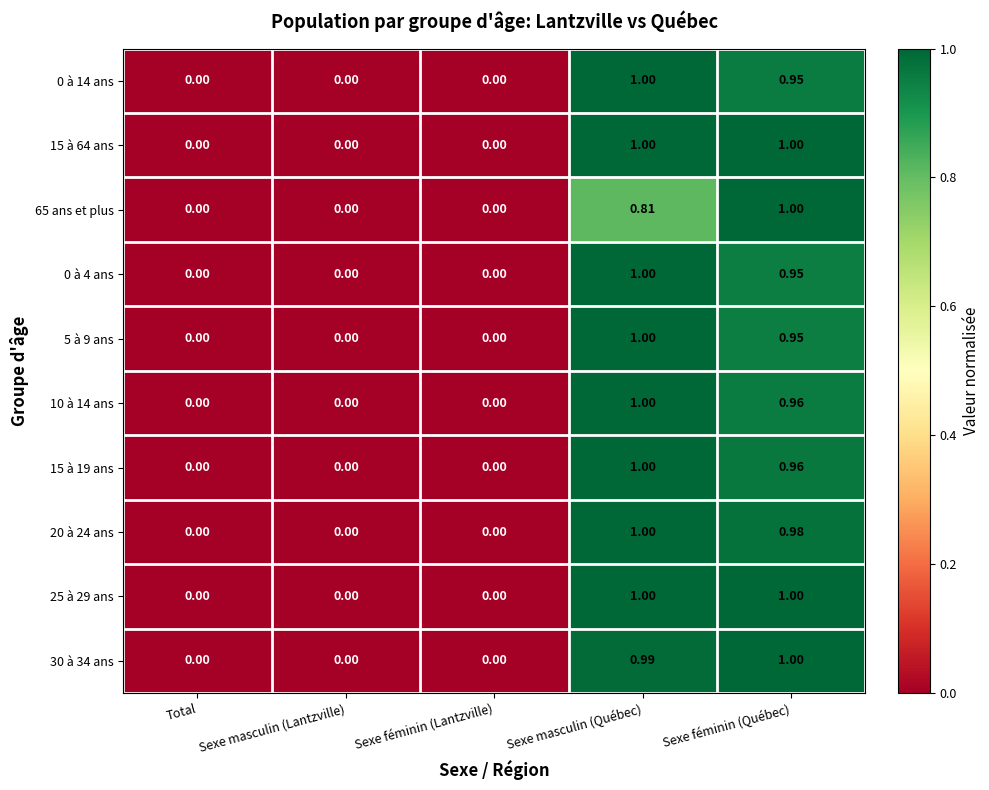

At which category is the sum across all series the highest?

Sexe masculin (Québec)